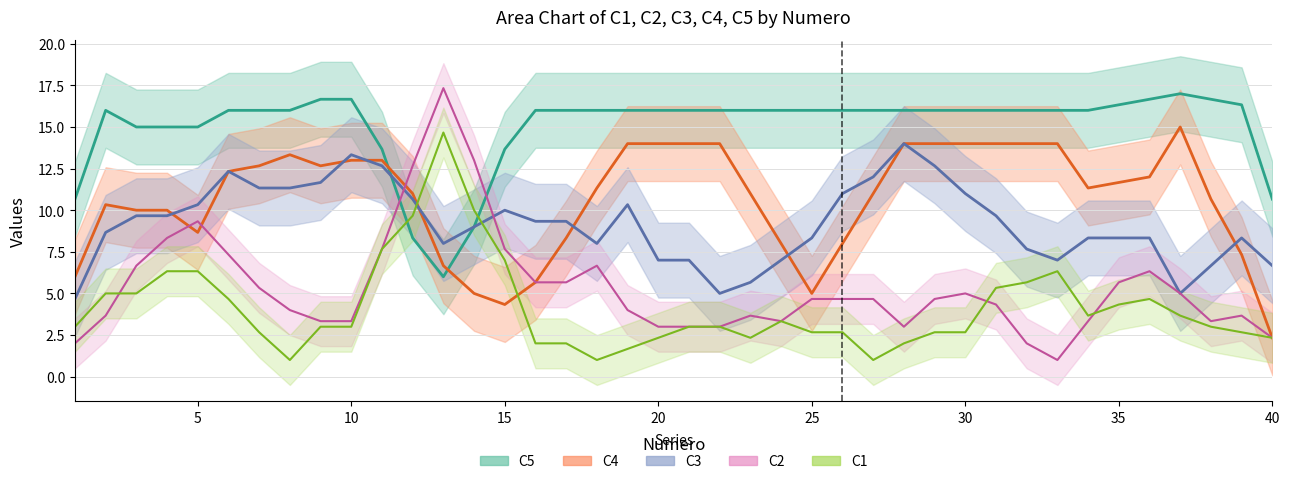

At how many categories does at least one series exceed 17?

2